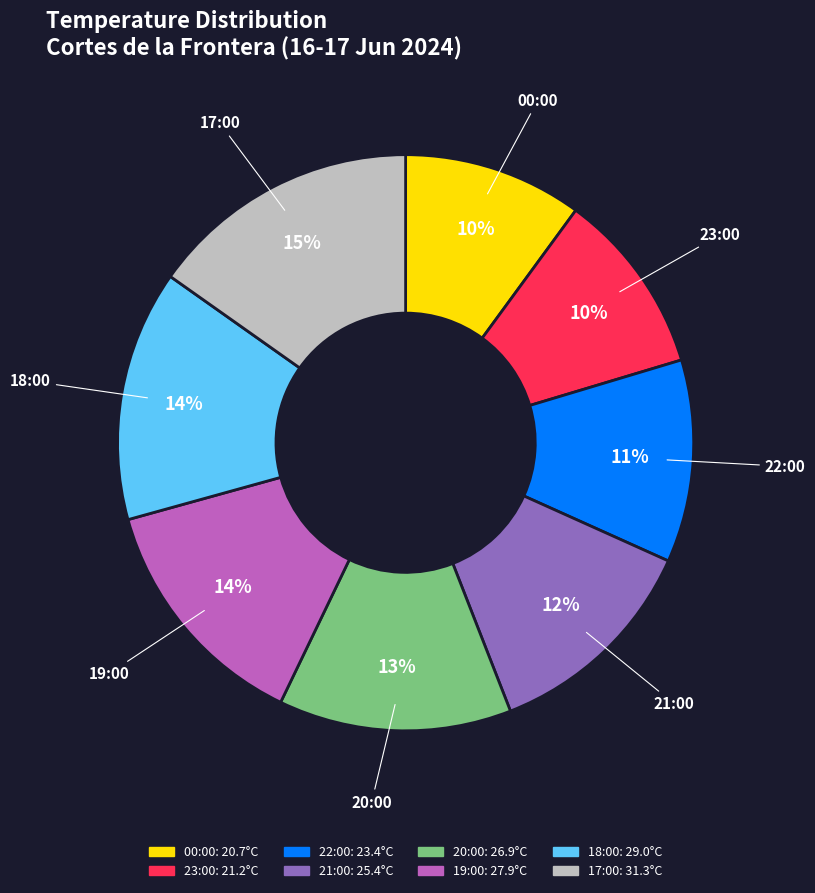

Do 17:00 and 21:00 together represent more than half of the pie?

No